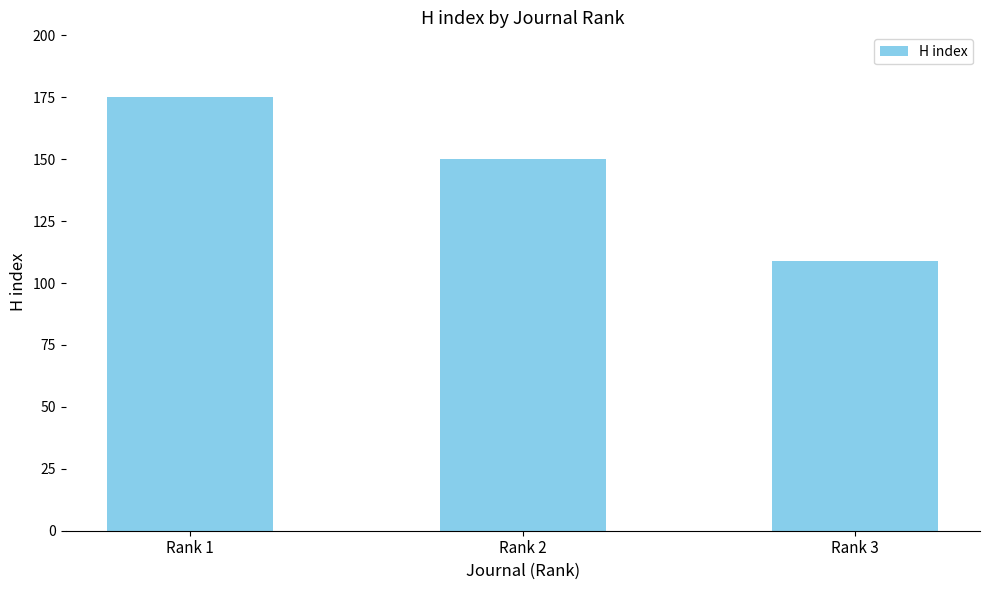

Rank the categories by value from lowest to highest.

Rank 3, Rank 2, Rank 1